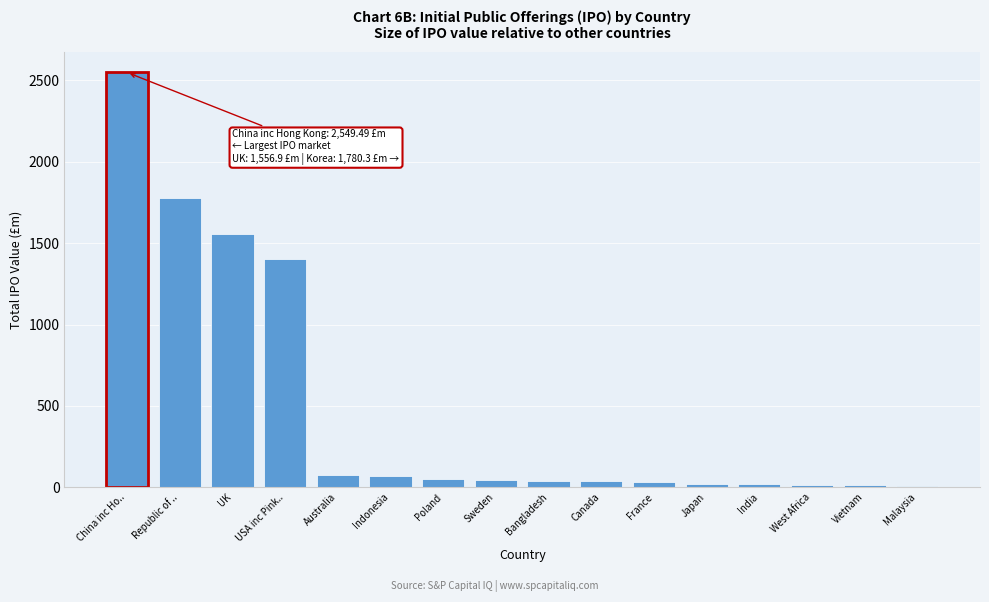

At which label is the value closest to 1277?

USA inc Pink..